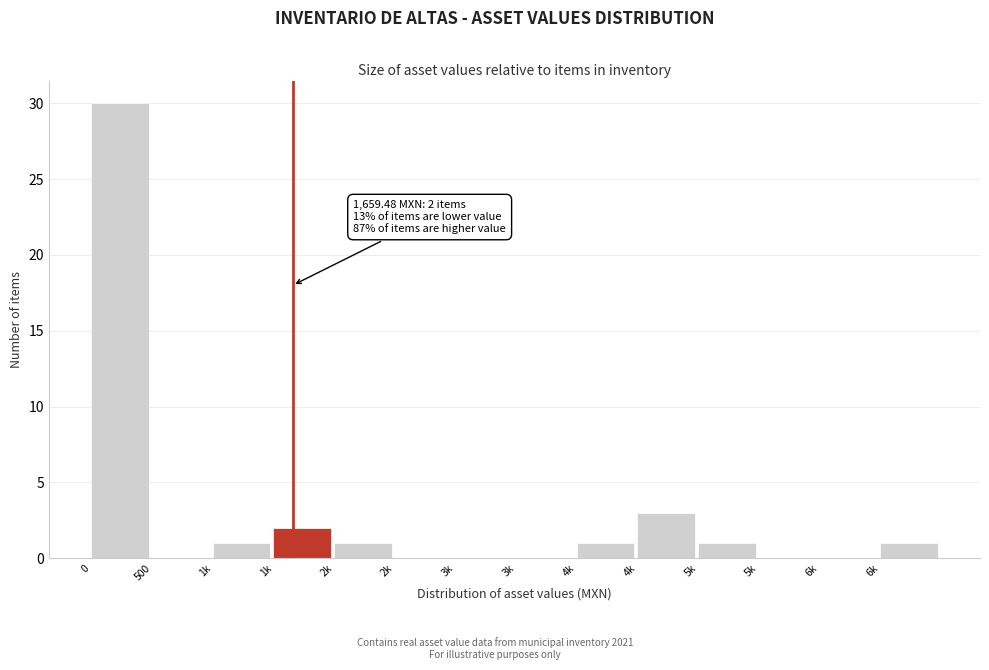

How many categories are shown in the chart?

14